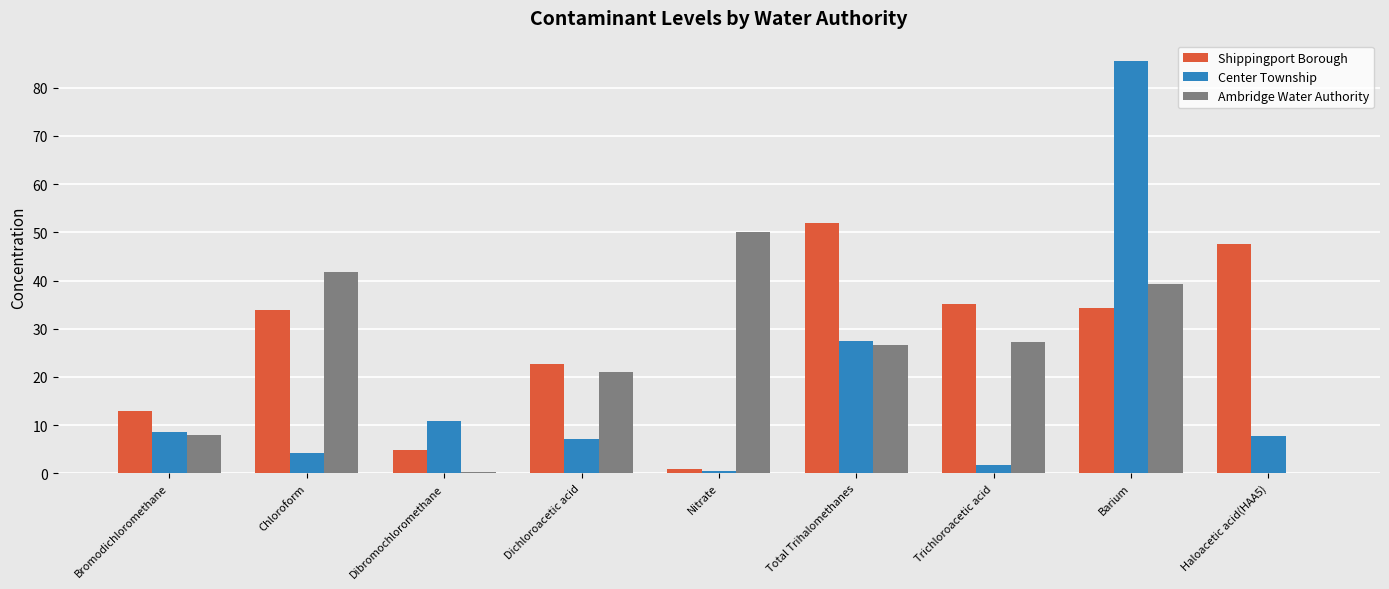

At which label is Center Township closest to 43?

Total Trihalomethanes